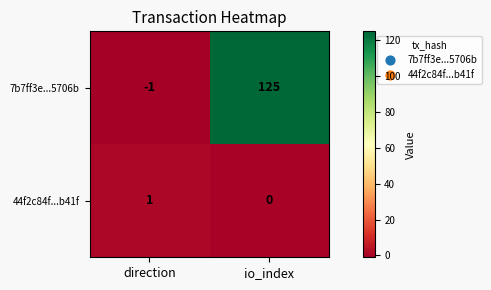

Reading left to right, what are all the values shown in this chart?

7b7ff3e...5706b: direction=-1	io_index=125
44f2c84f...b41f: direction=1	io_index=0